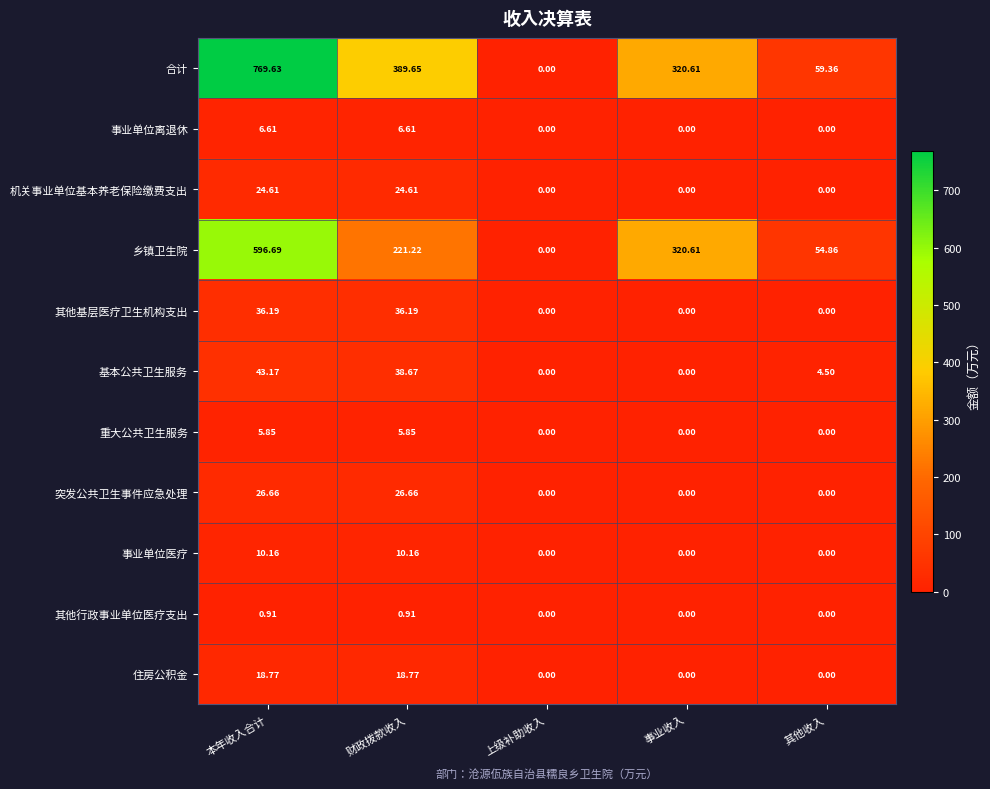

Which series changed the most between 财政拨款收入 and 其他收入?

合计